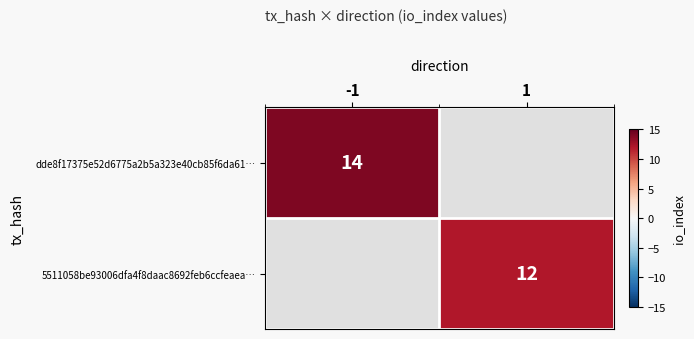

True or false: dde8f17375e52d6775a2b5a323e40cb85f6da61… has a value of 9.2 at -1.

False